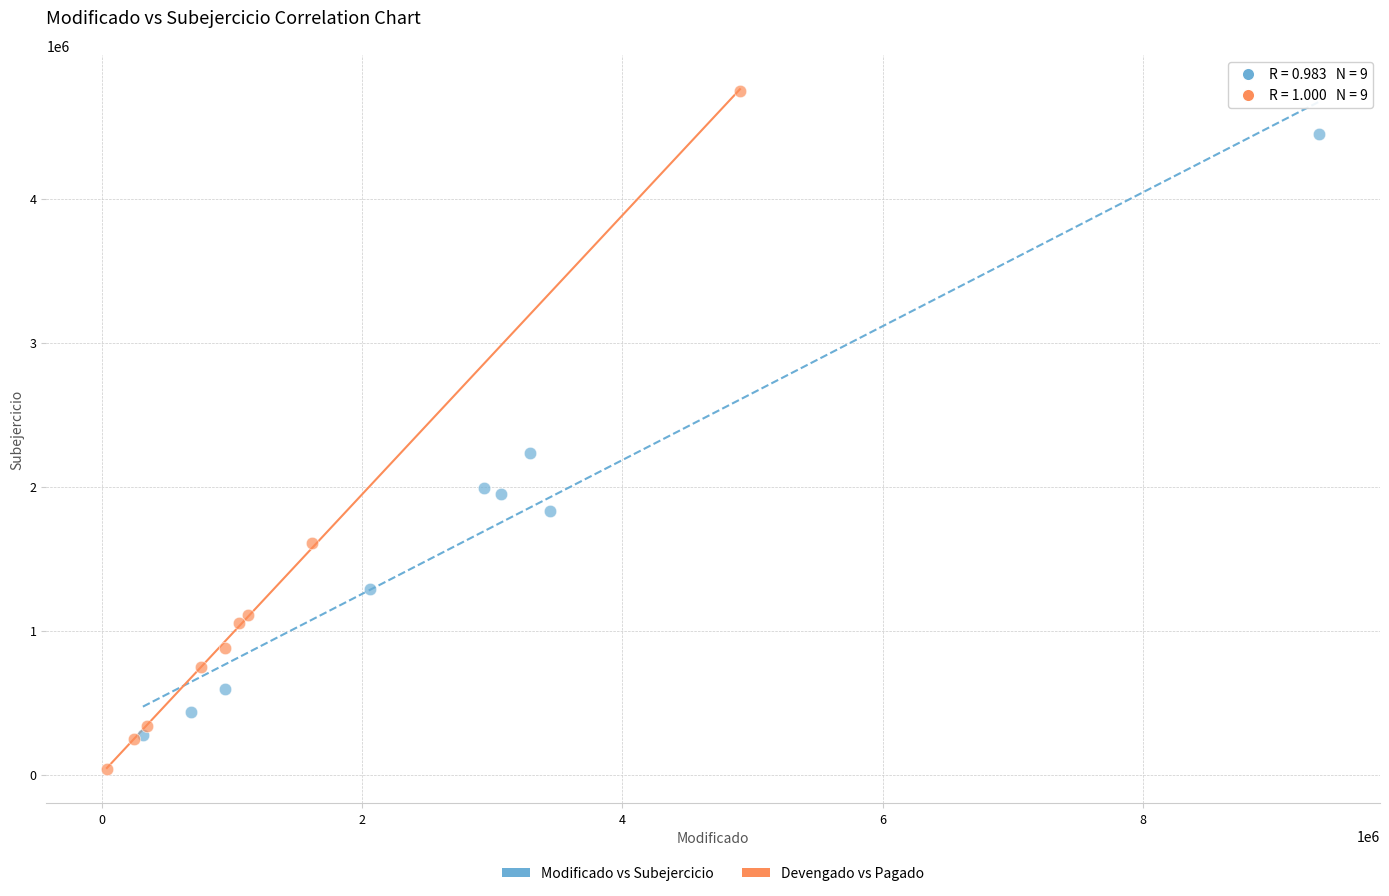

Which series reaches the minimum Y coordinate?

Devengado vs Pagado